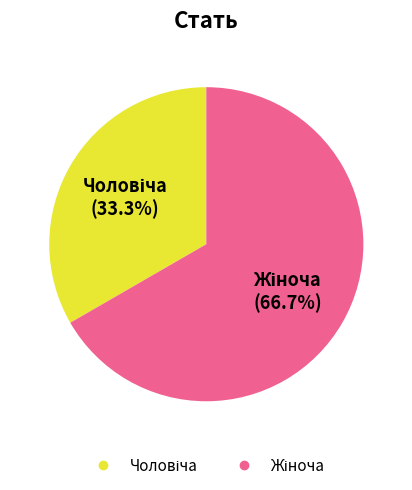

Is there a majority slice in this chart?

Yes